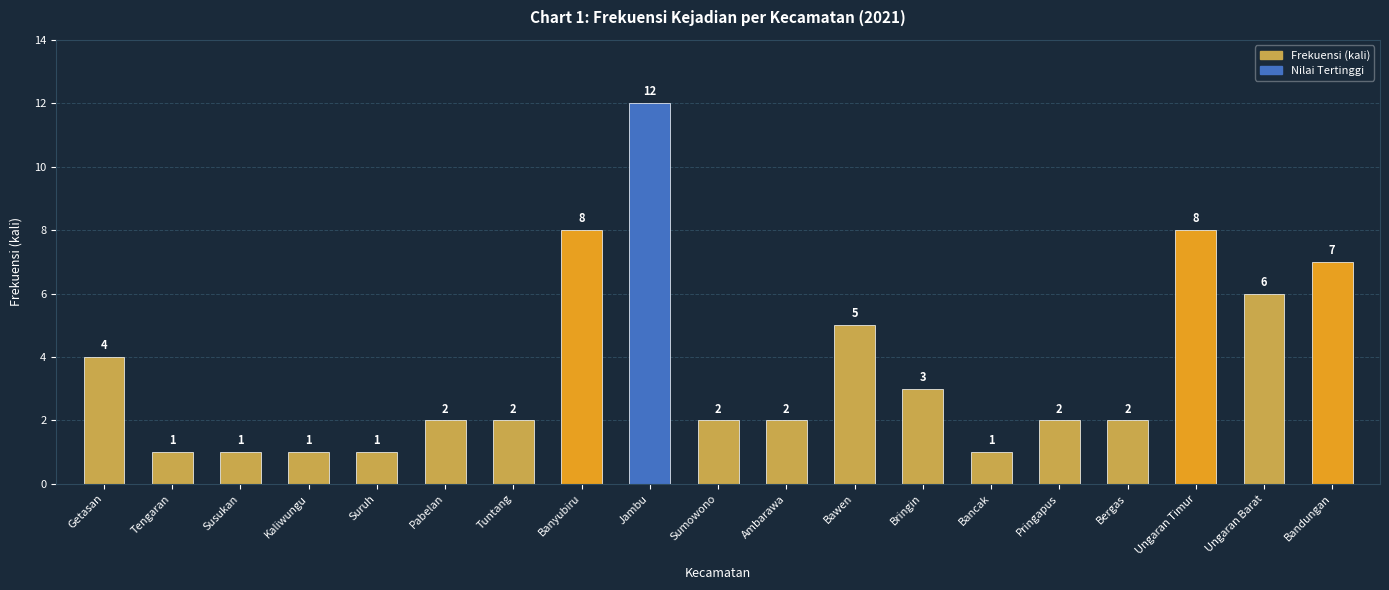

Which has a higher value, Getasan or Pringapus?

Getasan